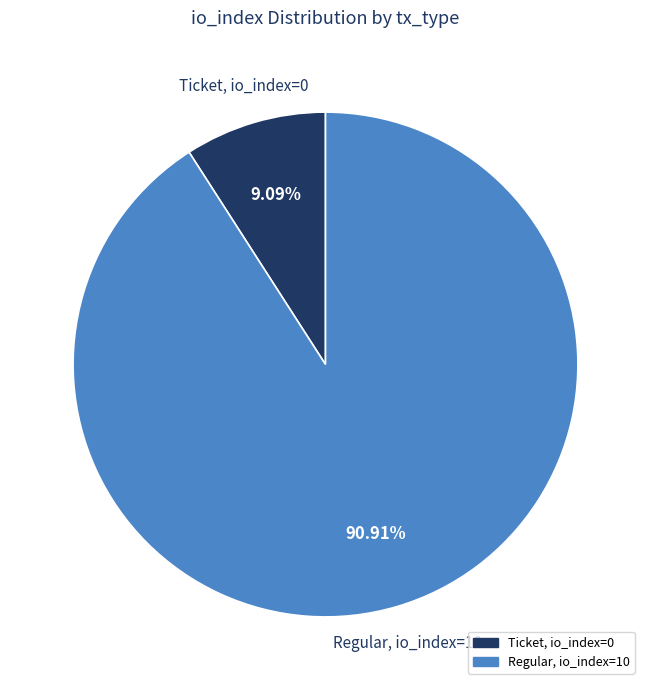

Does Regular represent more than half of the total?

Yes